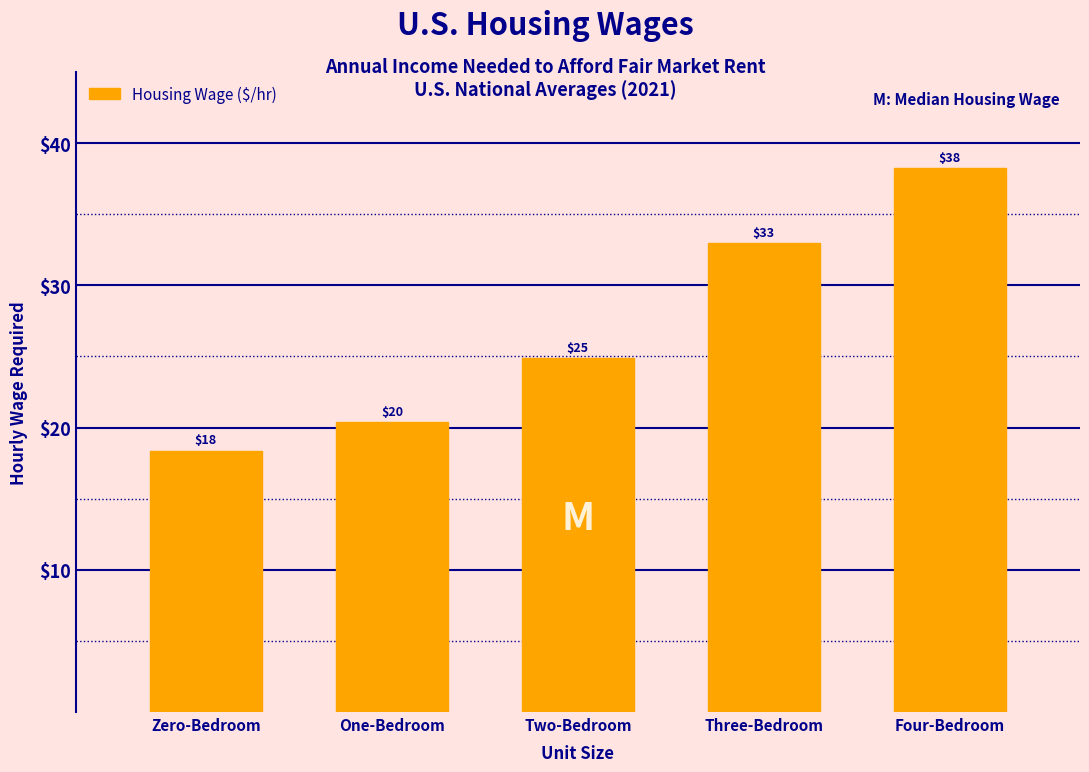

Are the bars horizontal?

No